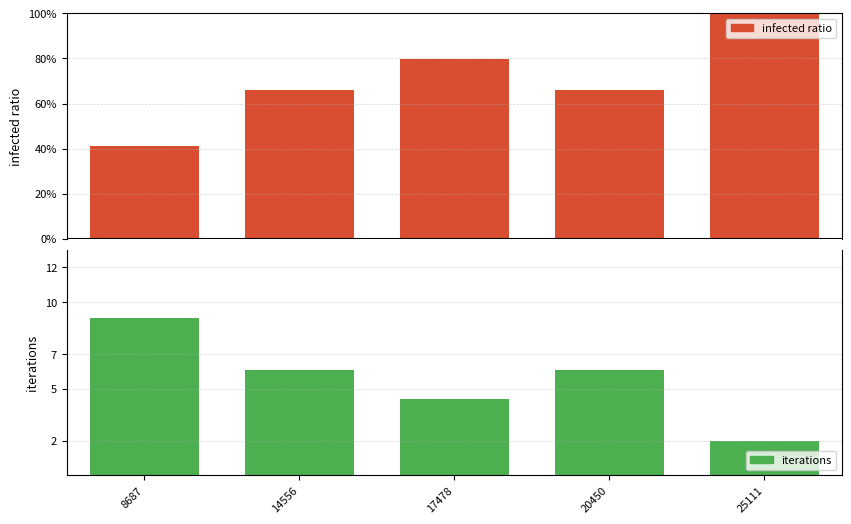

What is the minimum value shown in the chart?

-9.1